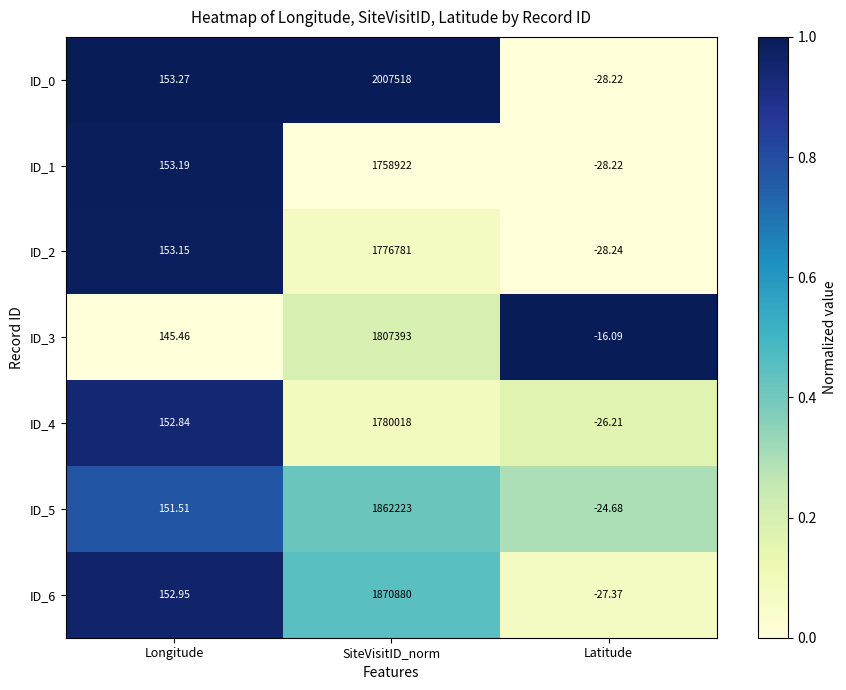

How many distinct data groups are displayed?

7